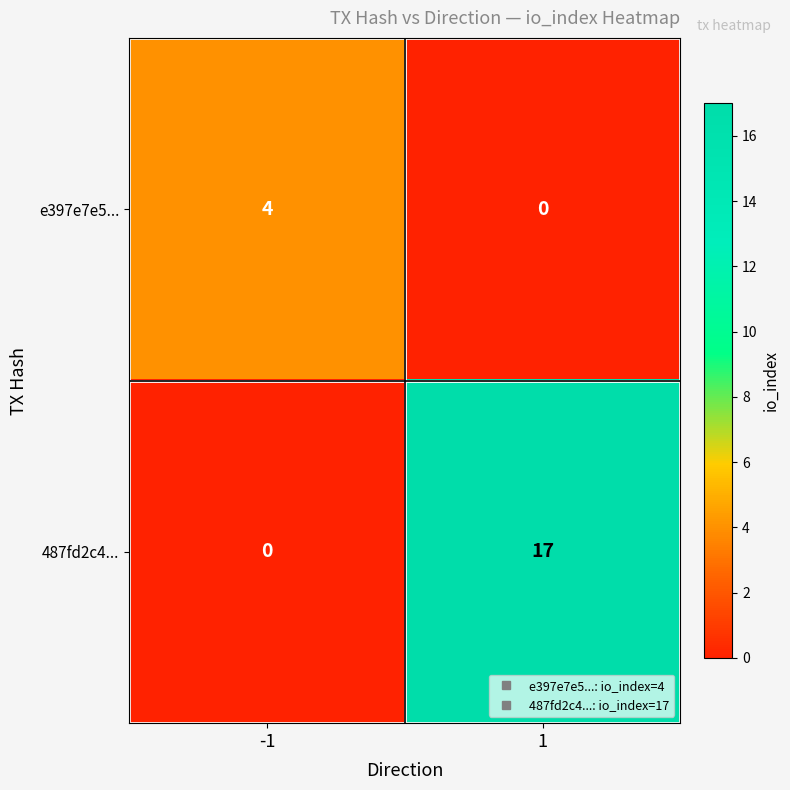

What is the difference between the highest and lowest values at -1?

4